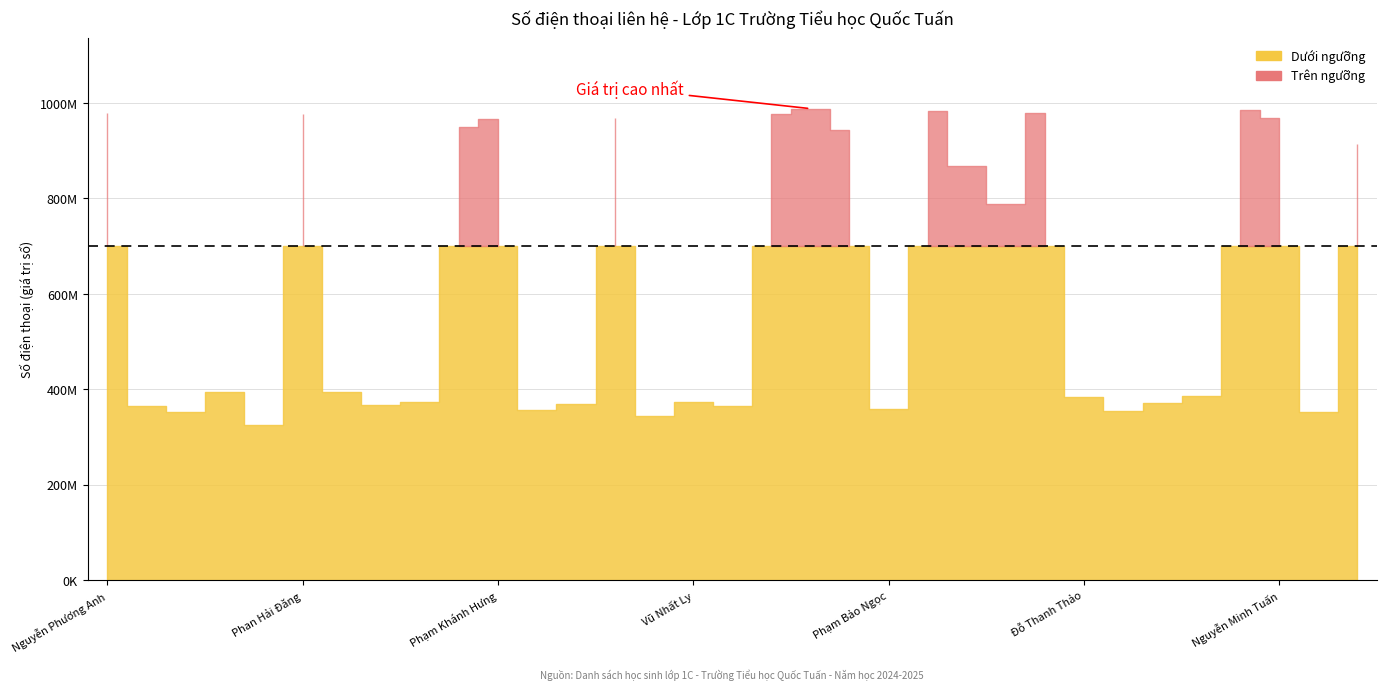

Which label corresponds to the smallest value in the chart?

Phạm Hà Chi